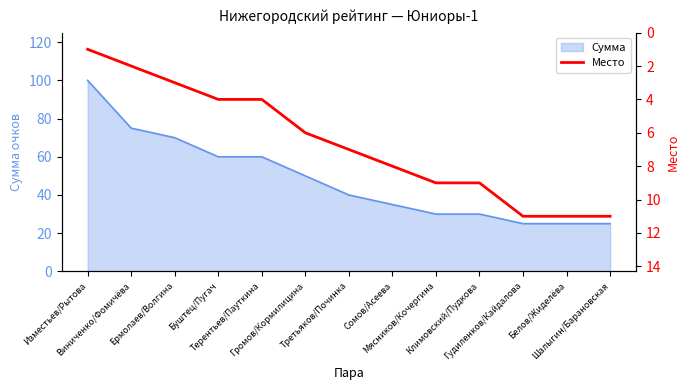

What is the minimum value for Сумма?

25